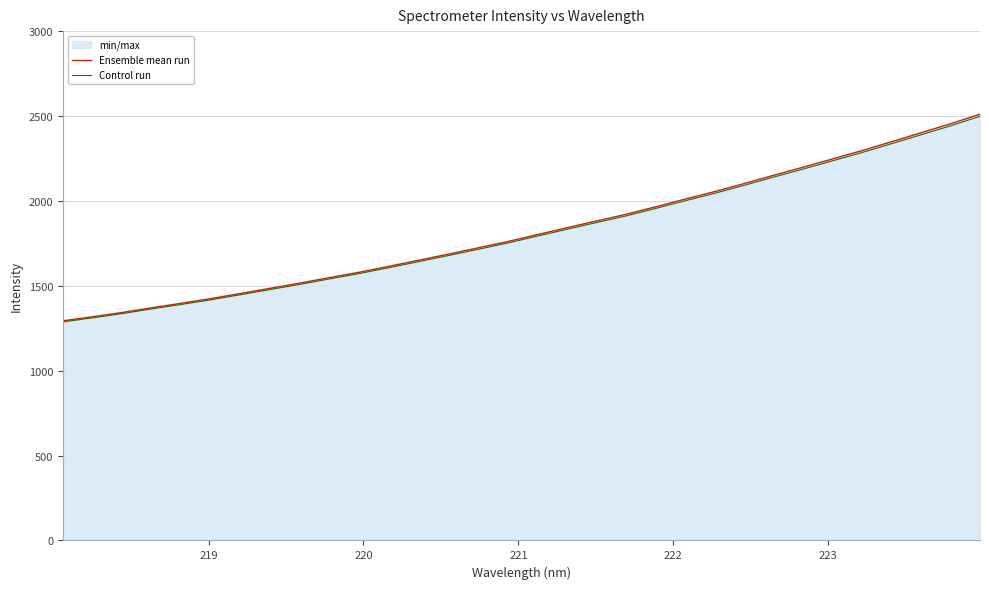

Which series has the widest spread of values?

Ensemble mean run